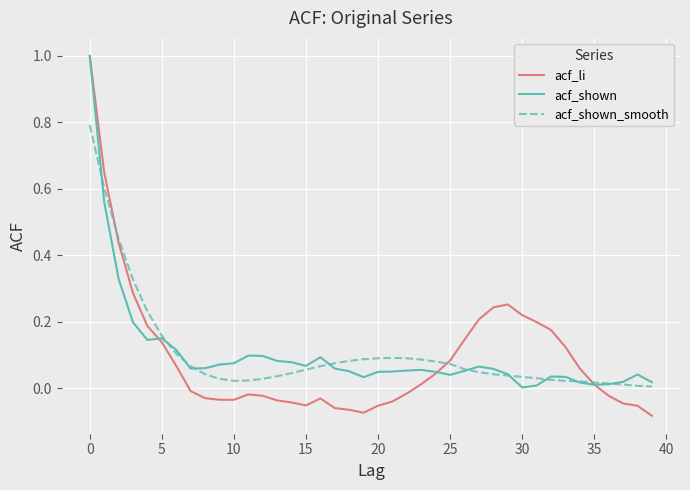

True or false: acf_li and acf_shown_smooth cross at least once.

True